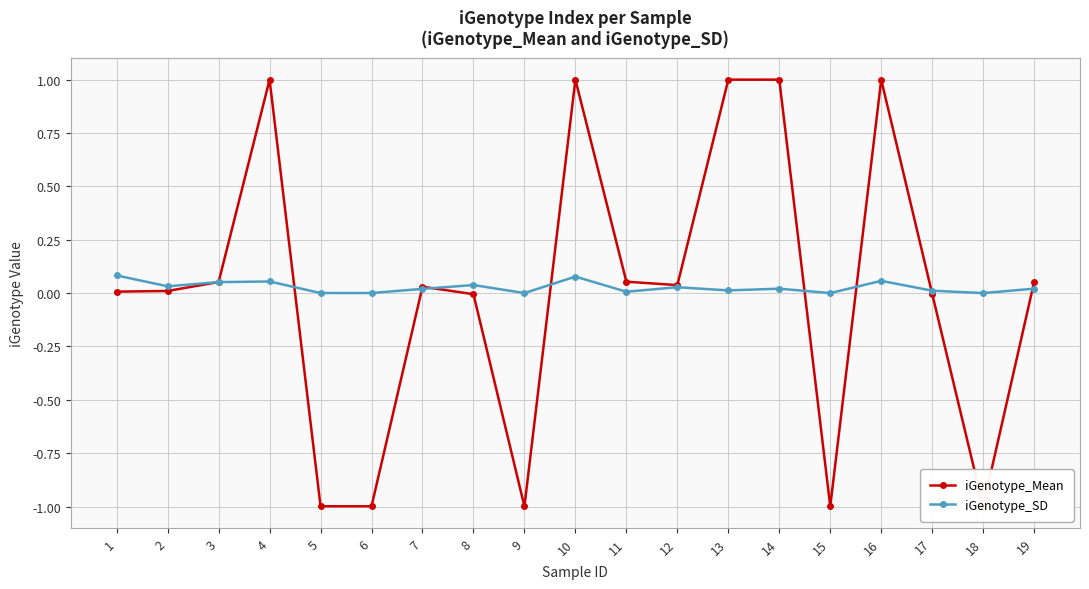

The iGenotype_SD series shows 0.0 at 15. True or false?

True